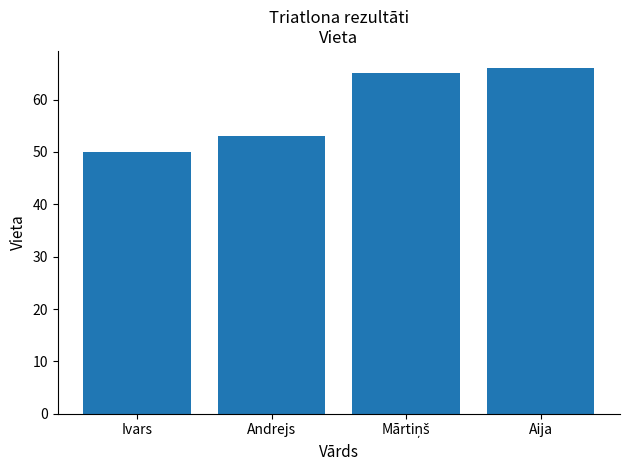

Which category has the lowest value across all series?

Ivars